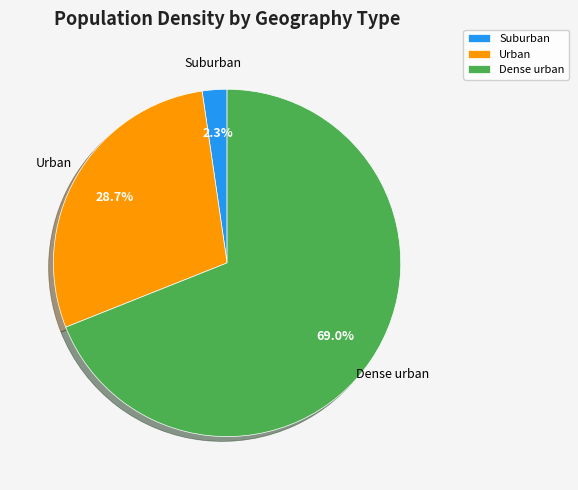

Which has a higher value, Dense urban or Urban?

Dense urban